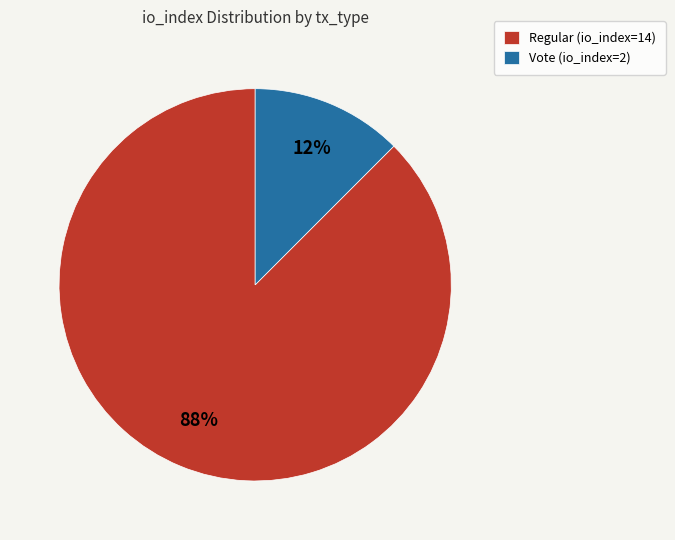

Rank the categories by value from lowest to highest.

Vote (io_index=2), Regular (io_index=14)